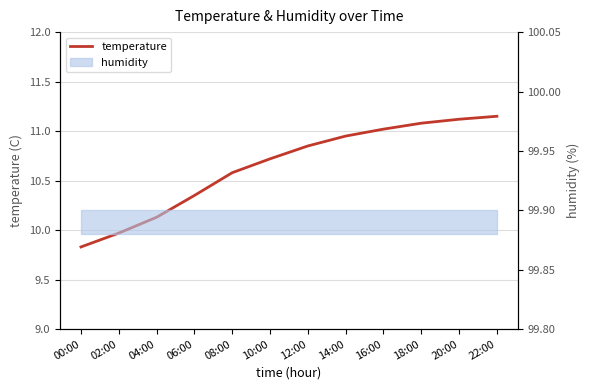

How many lines are shown in the chart?

1